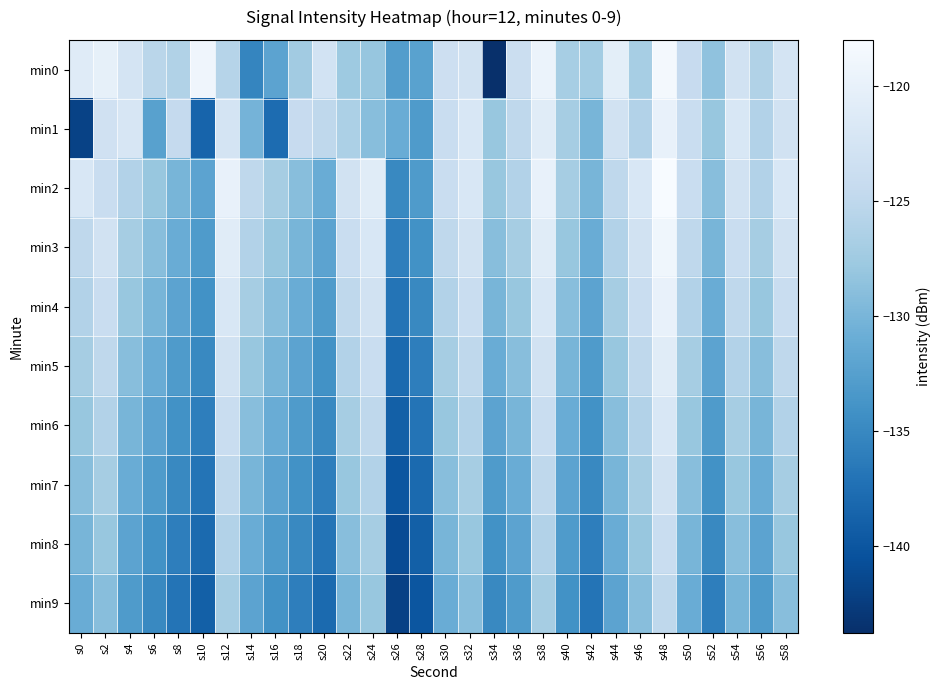

Rank the series at s28 from highest to lowest value.

min0, min1, min2, min3, min4, min5, min6, min7, min8, min9